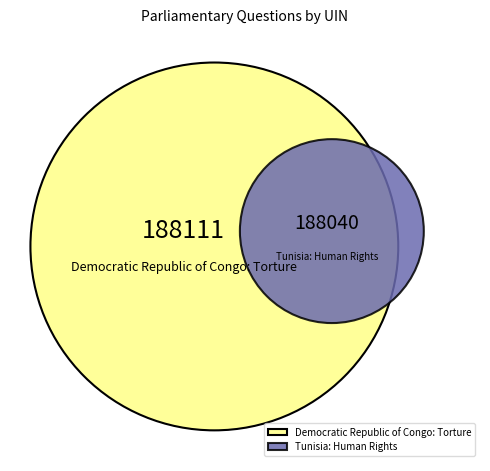

Is it true that Democratic Republic of Congo: Torture is 57% of the pie?

False